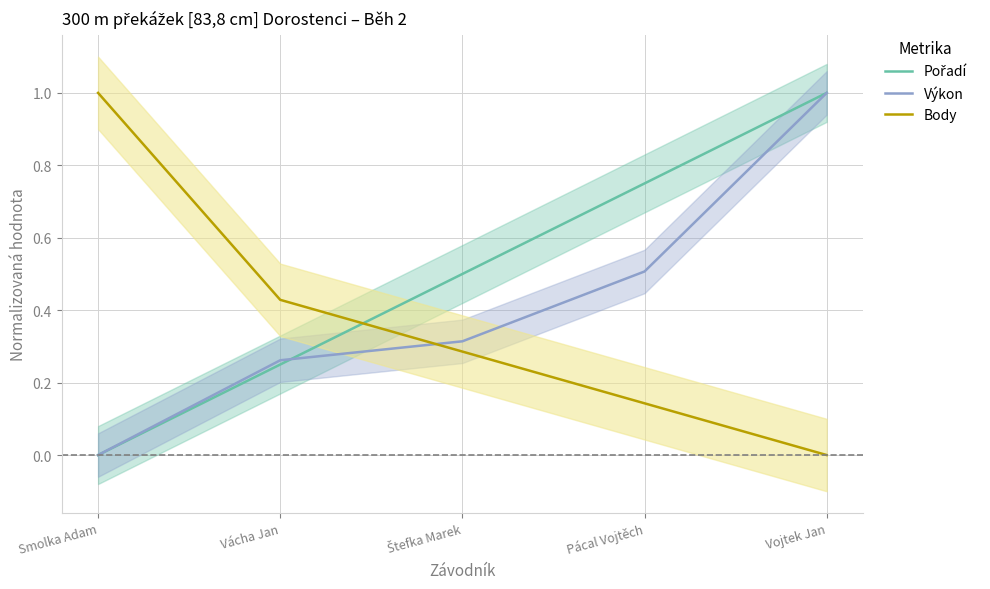

What position from the right is Vácha Jan?

4